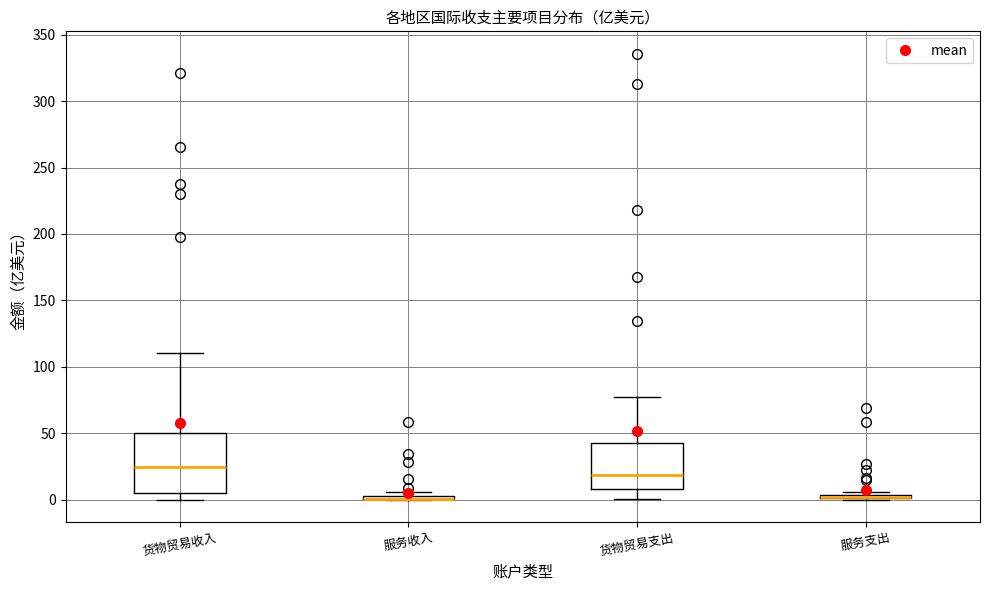

Comparing the boxes themselves (not the whiskers), which one is the tallest?

货物贸易收入